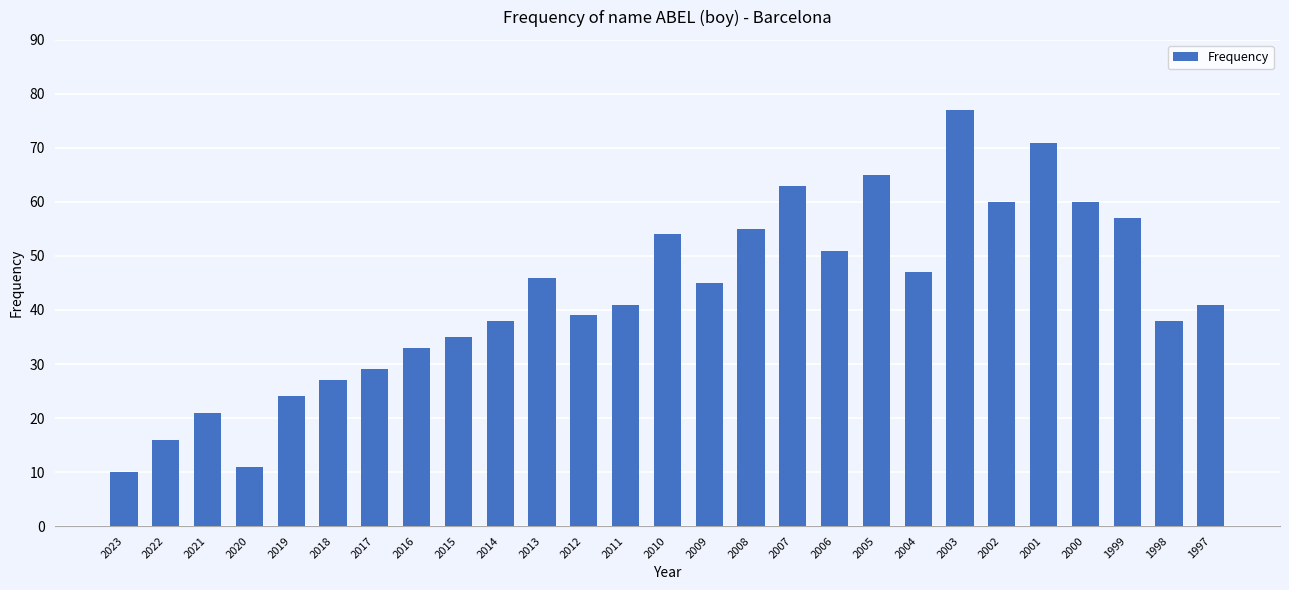

Are the bars horizontal?

No